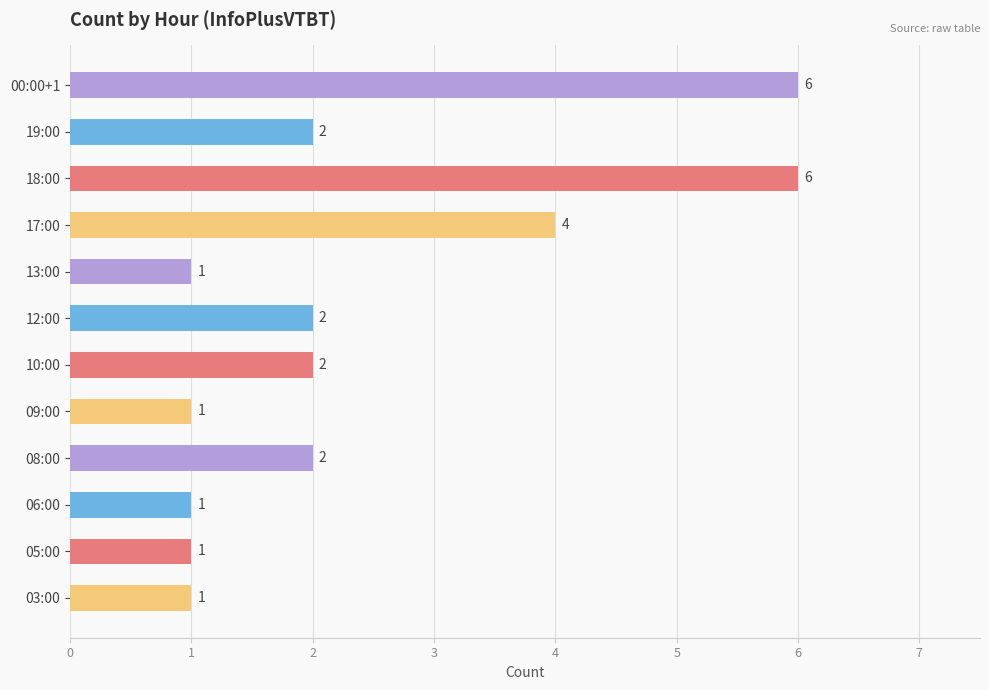

How many distinct data groups are displayed?

1